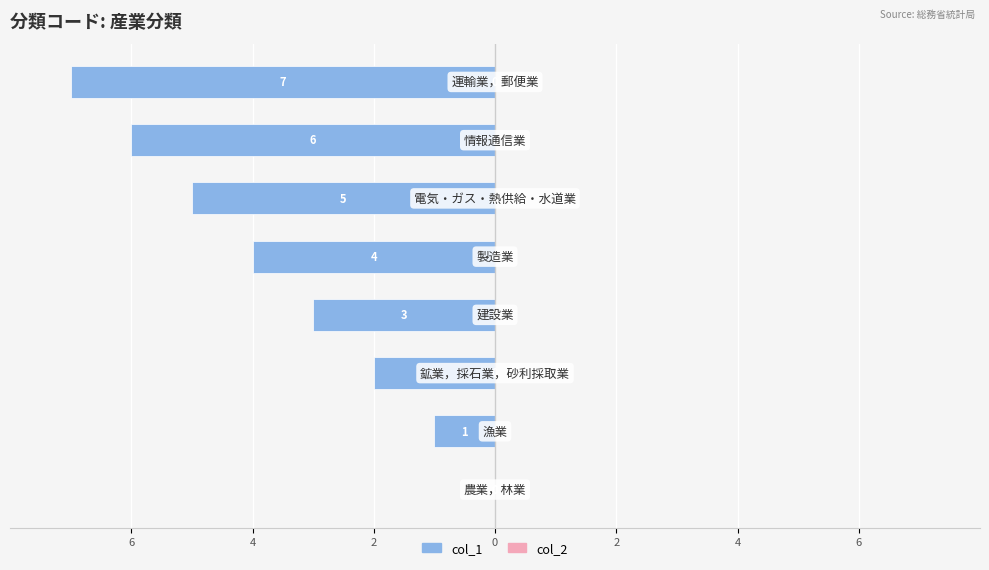

How many categories are shown in the chart?

8